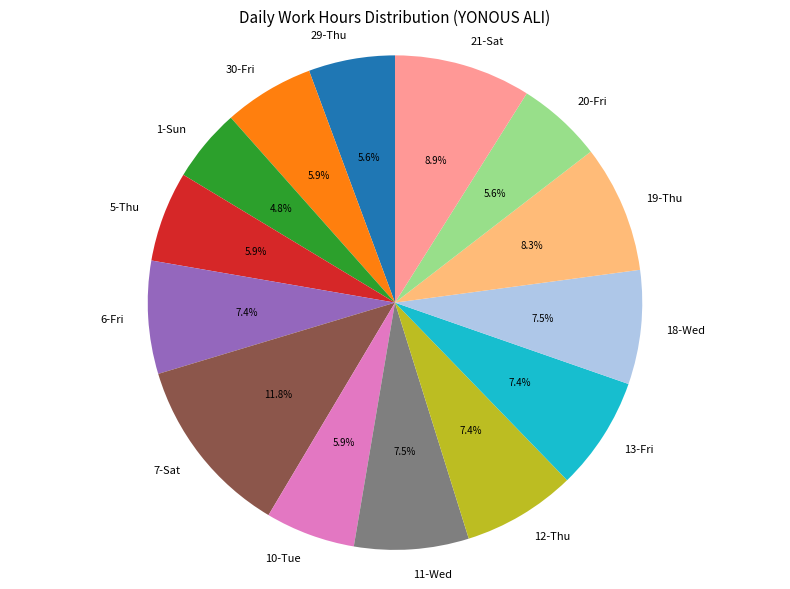

Does 13-Fri represent more than half of the total?

No